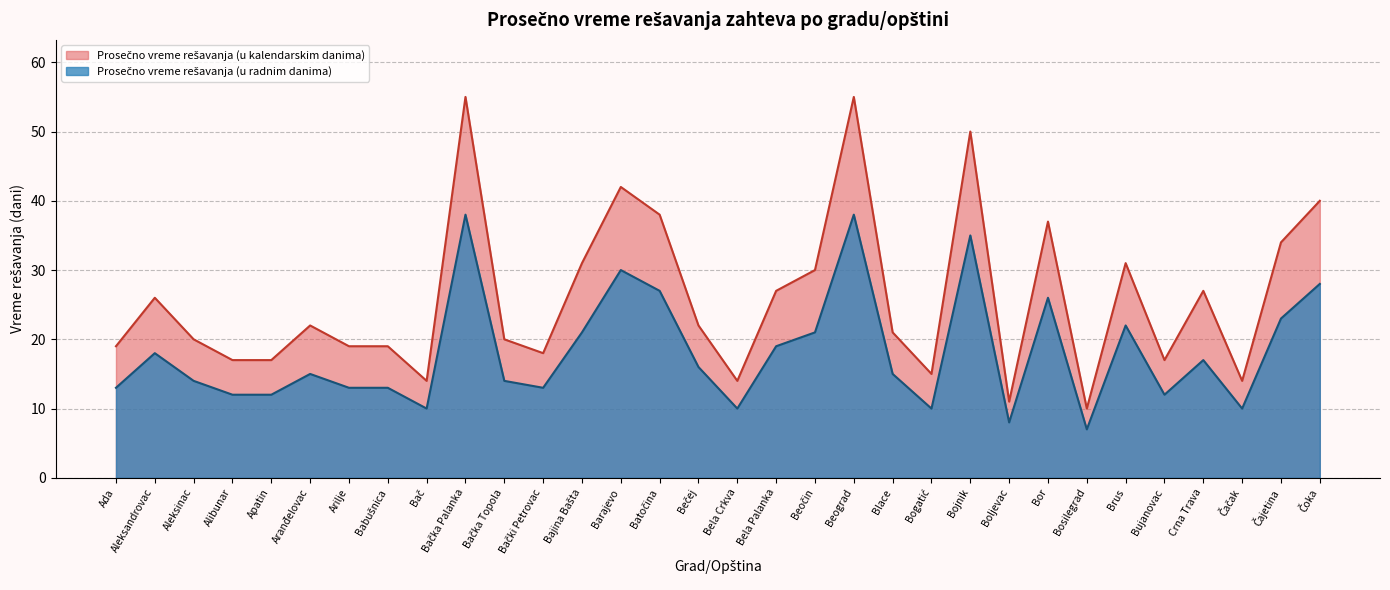

The value of Prosečno vreme rešavanja (u radnim danima) at Aleksinac is 14. True or false?

True